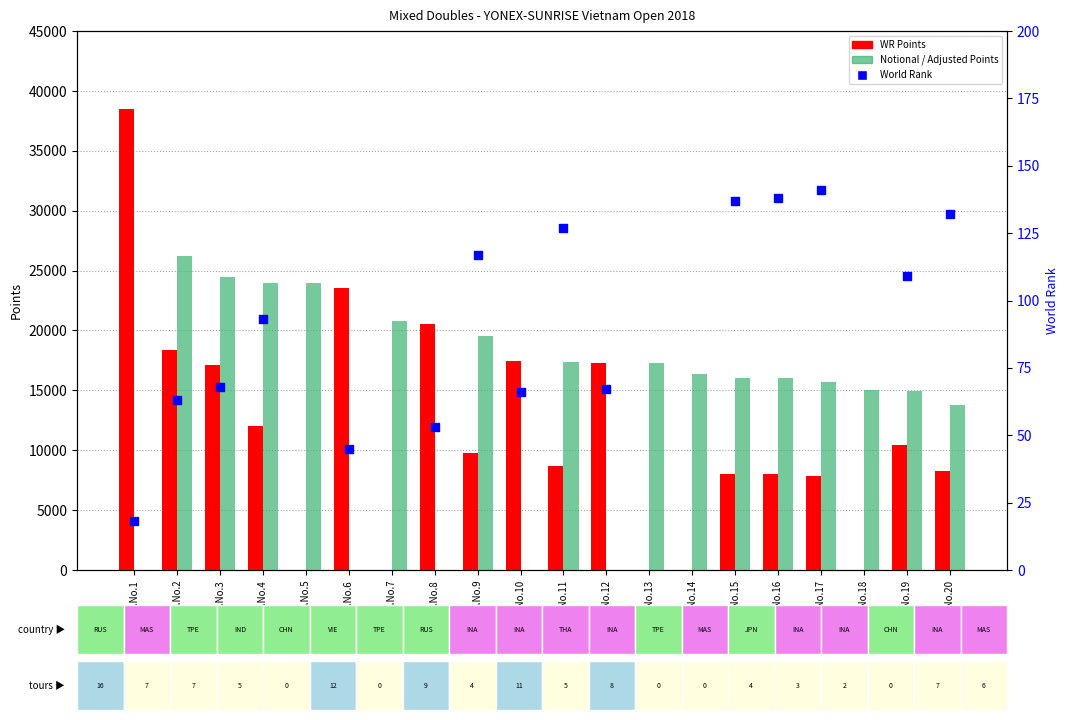

Which series has the largest Y range (max minus min)?

WR Points